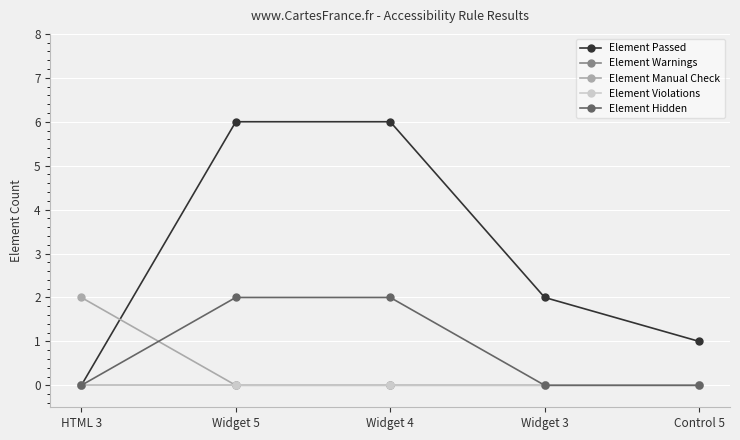

Is the value of Element Manual Check at Widget 4 greater than the value of Element Violations at HTML 3?

No